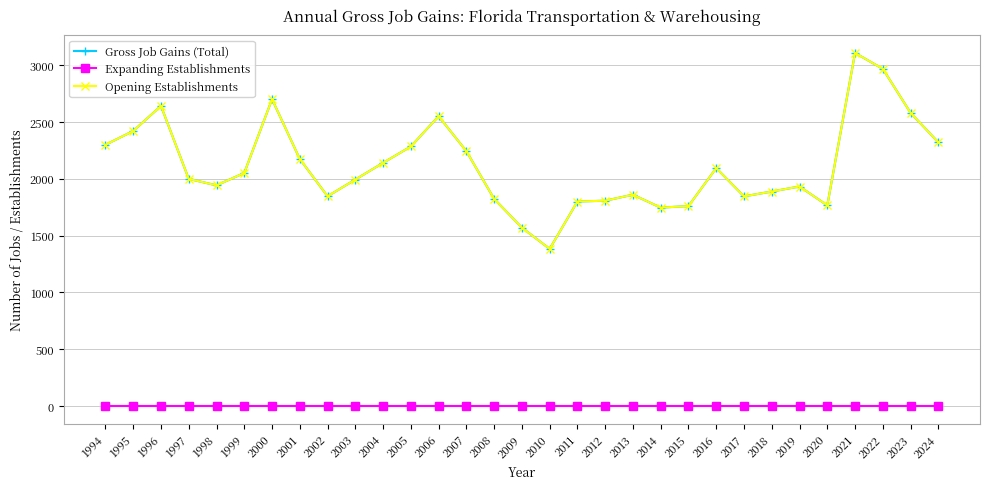

What is the spread (max minus min) of values at 2011?

1800